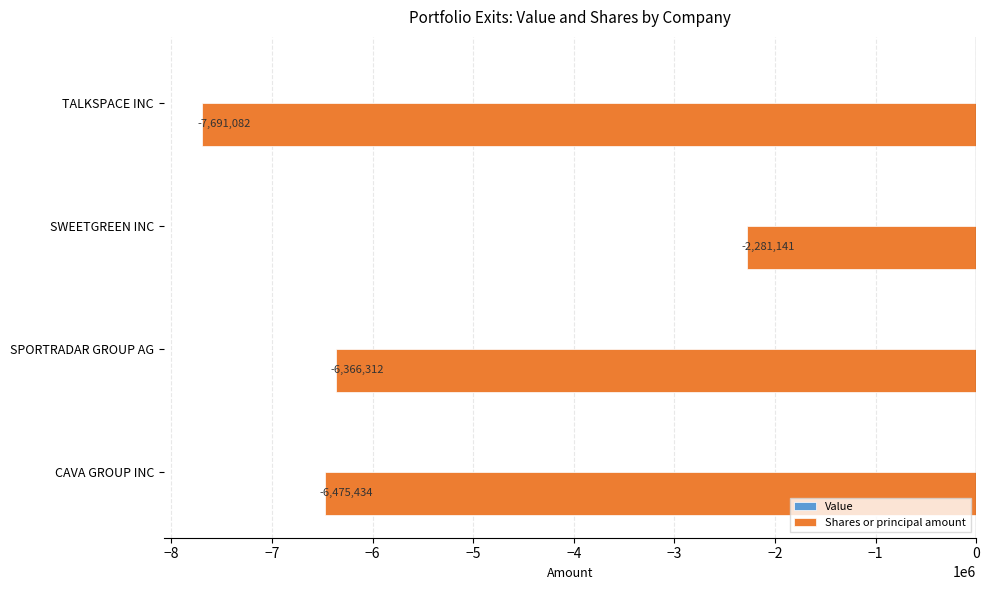

At which category does the chart reach its minimum across all series?

TALKSPACE INC